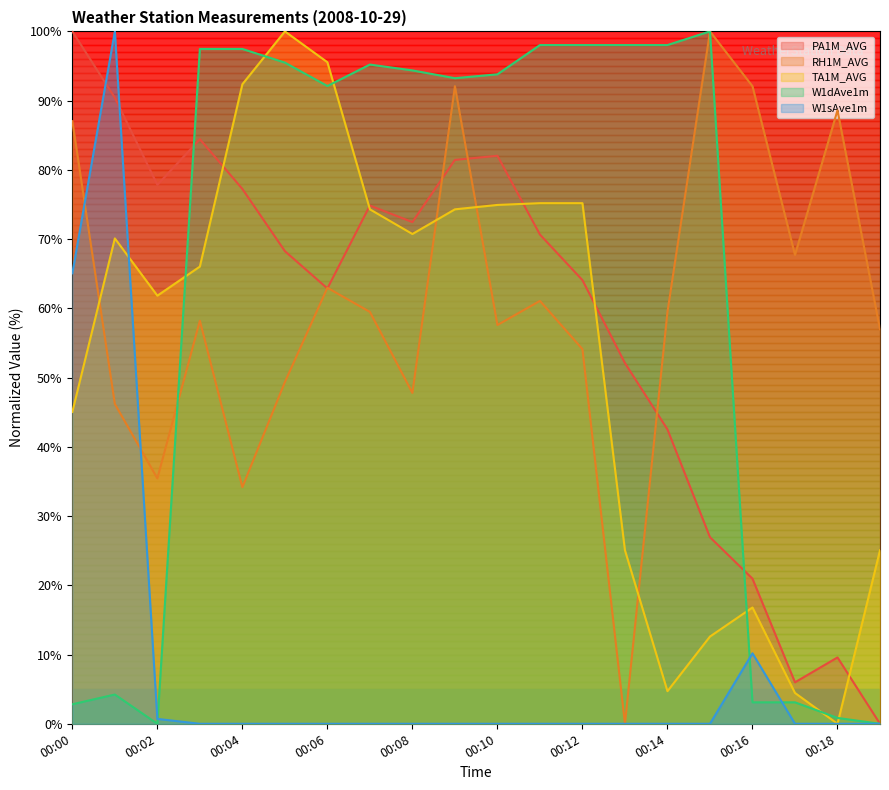

Which series has the largest range (max minus min)?

PA1M_AVG